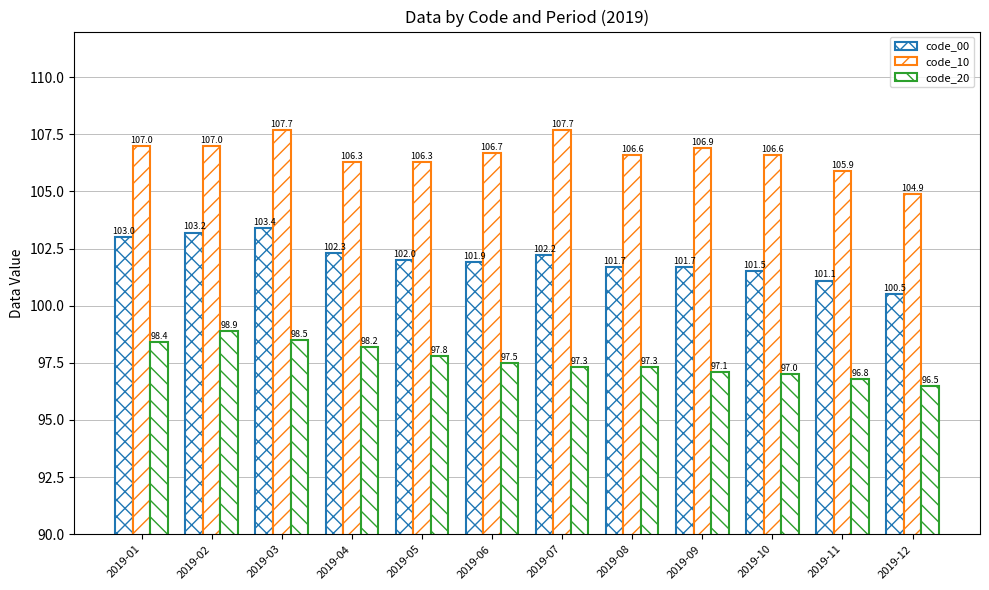

At which category is the sum across all series the highest?

2019-03